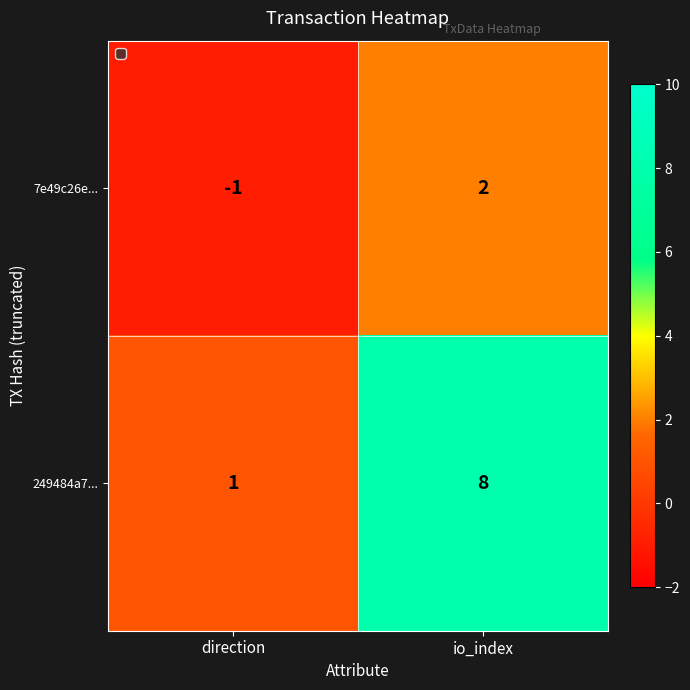

What is the difference between the maximum and minimum values in the 7e49c26e... series?

3